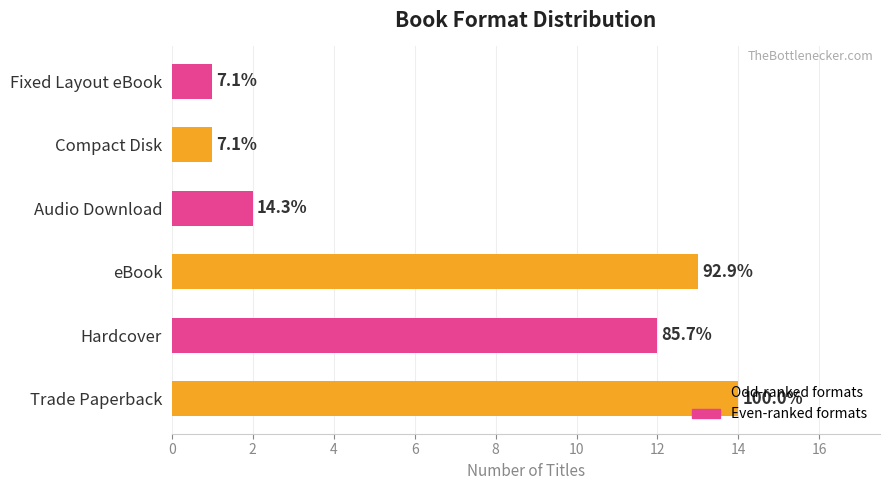

Are the bars horizontal?

Yes